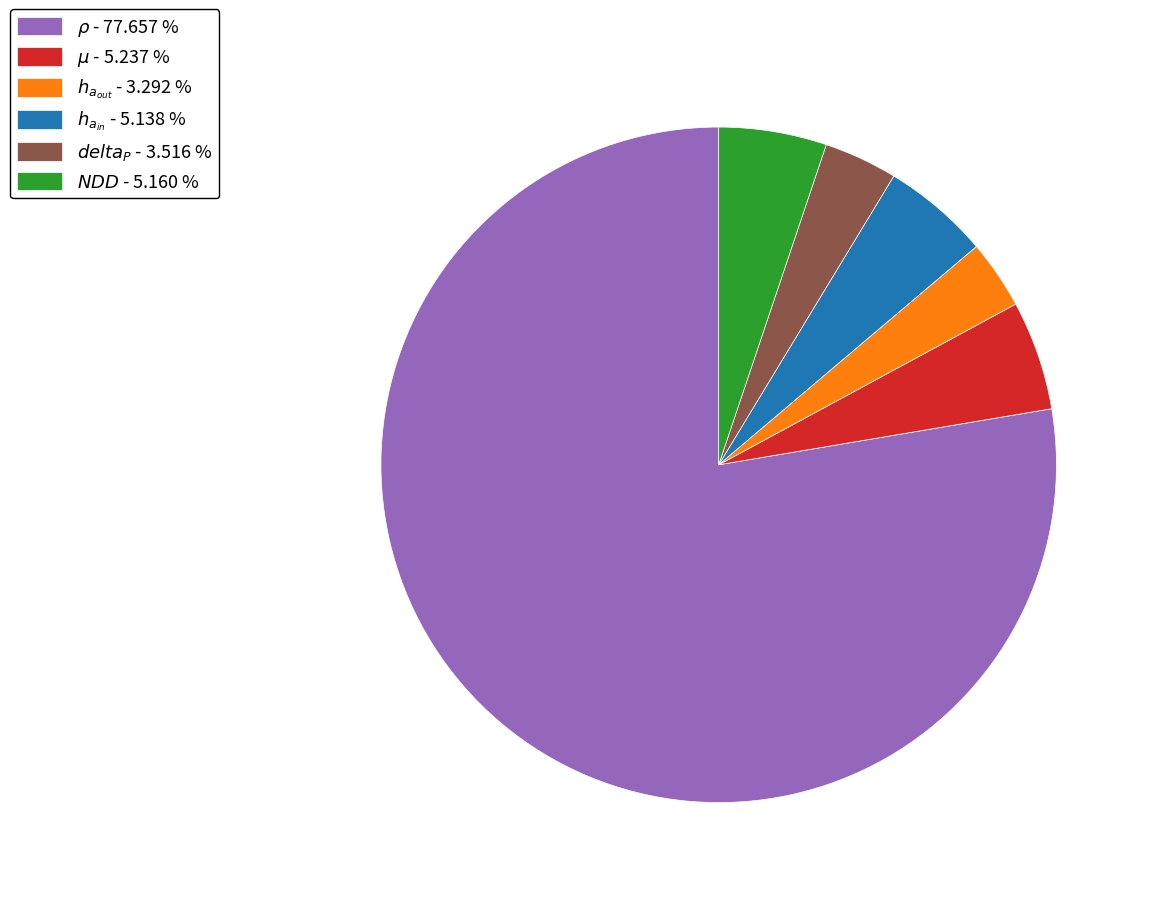

Is there any slice that represents more than half of the pie?

Yes